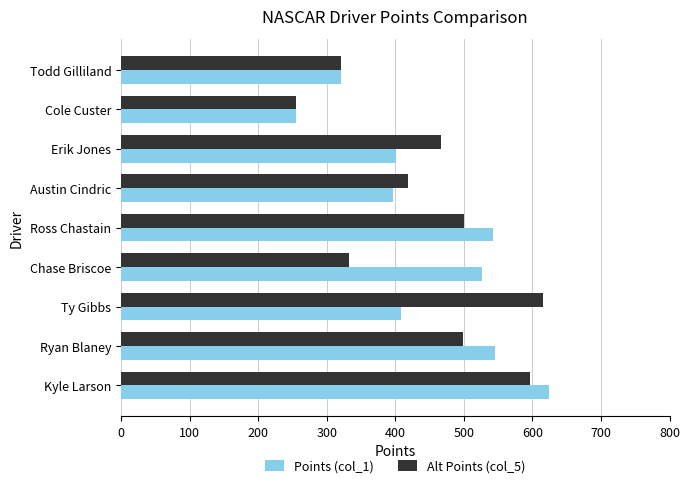

What is the total value across all series at Chase Briscoe?

859